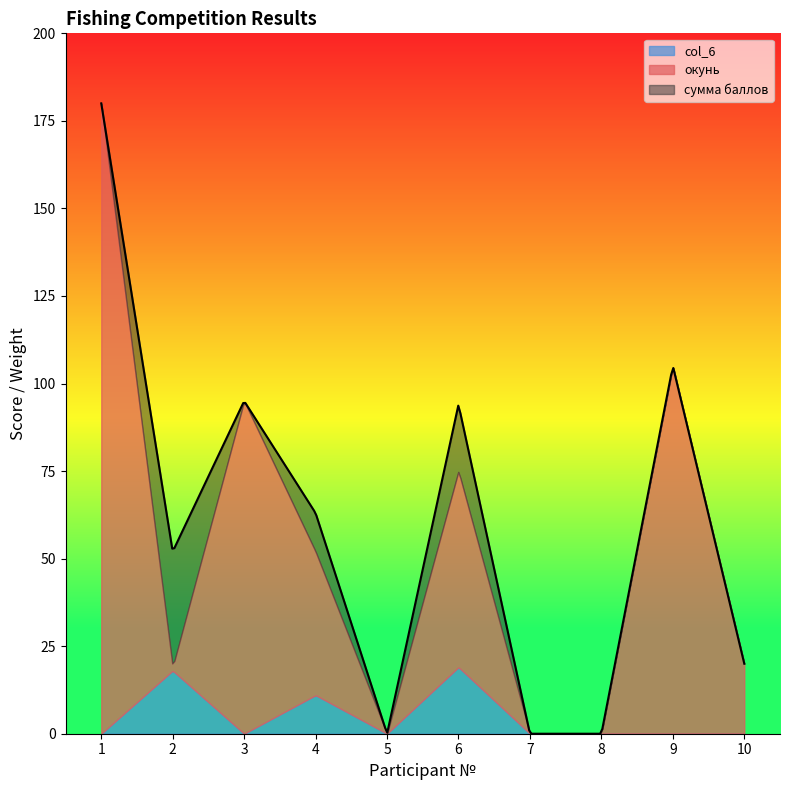

At 5, list the series in order from largest to smallest.

сумма баллов, окунь, col_6